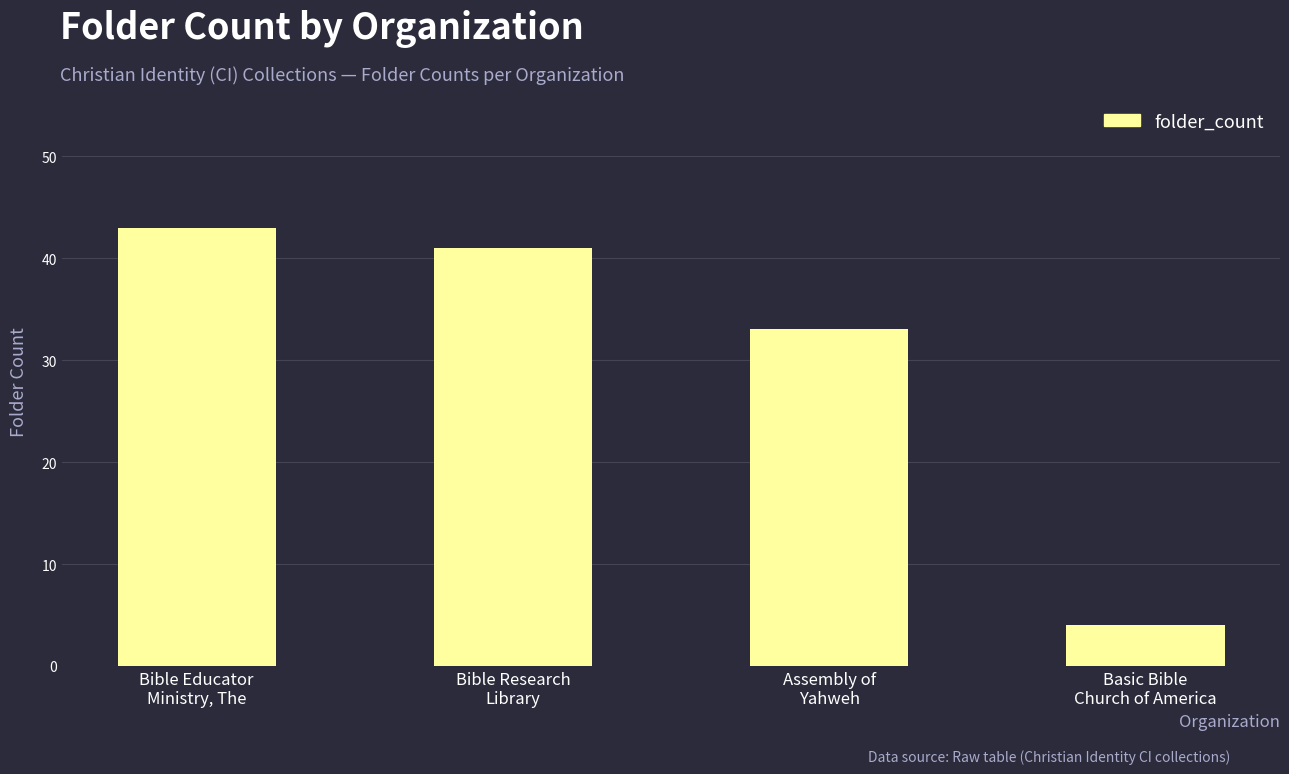

What is the sum of the values at Bible Educator
Ministry, The and Bible Research
Library?

84